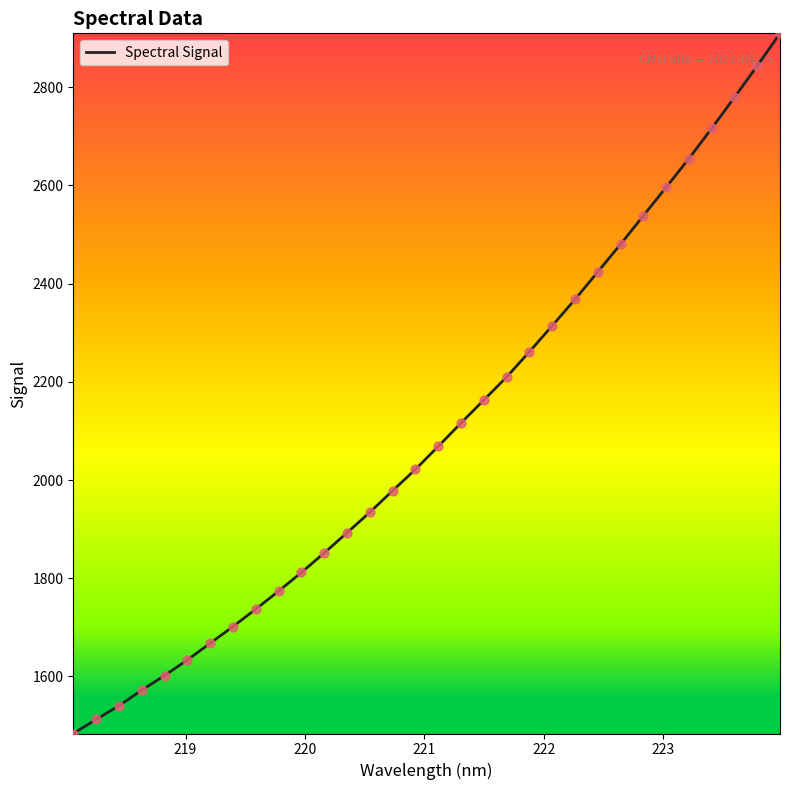

What is the smallest value displayed?

1483.8